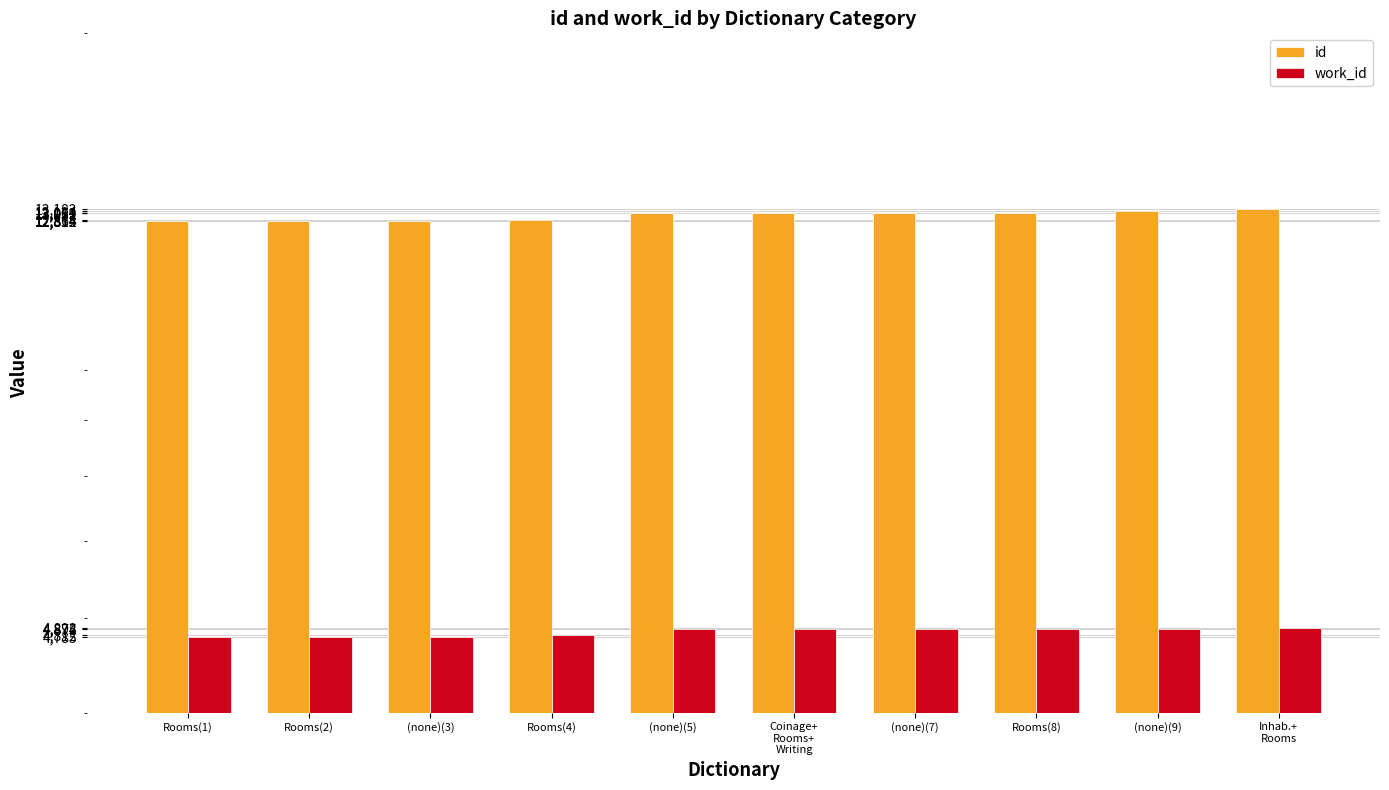

What is the average value of the work_id series?

4843